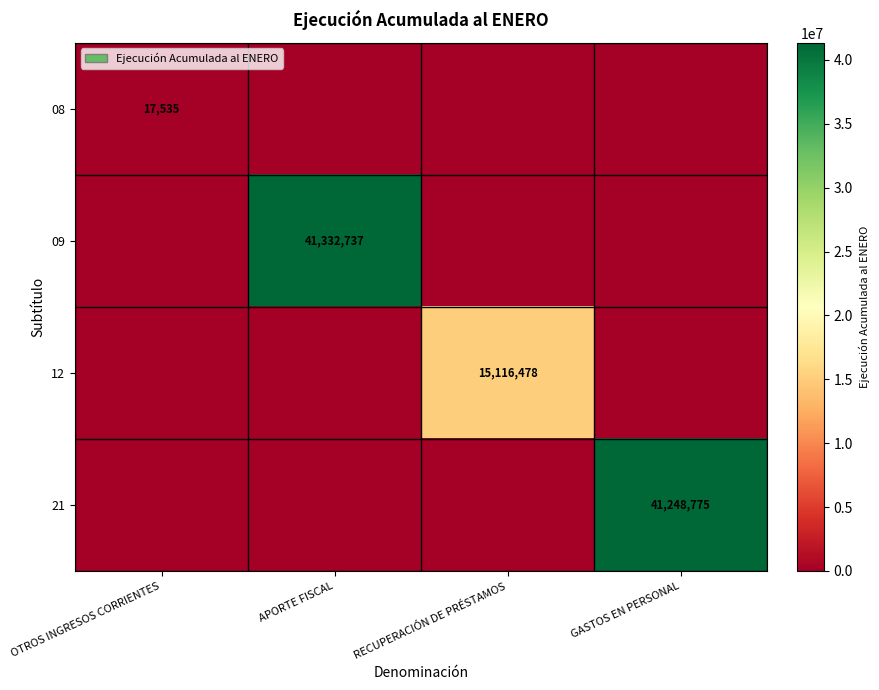

Is it true that 21 equals 16082309 at GASTOS EN PERSONAL?

False